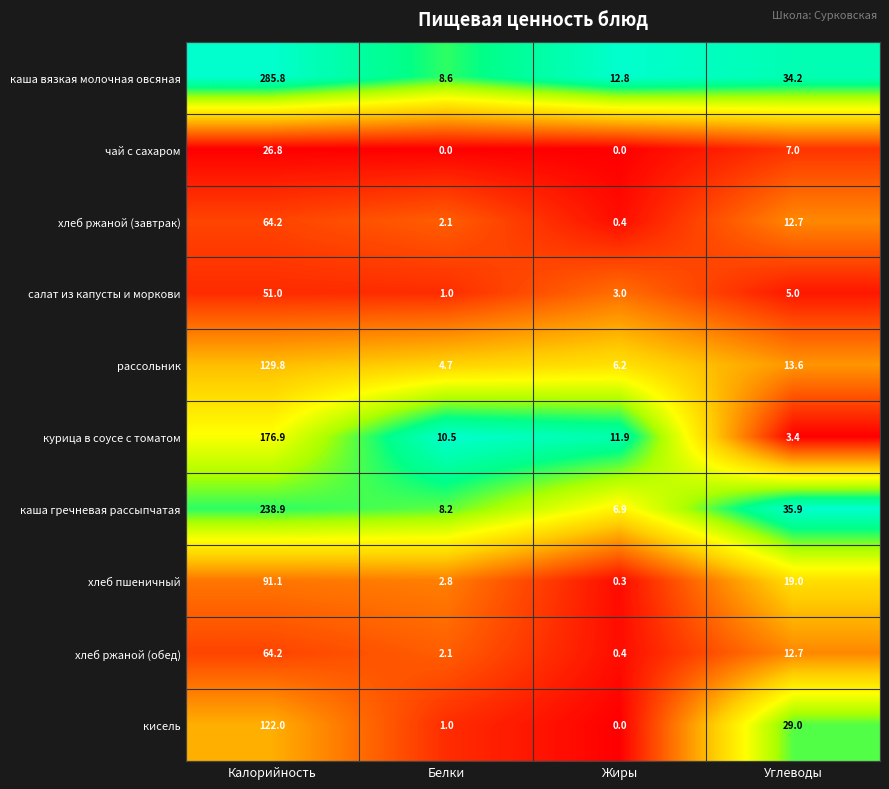

What is the greatest value displayed?

285.8